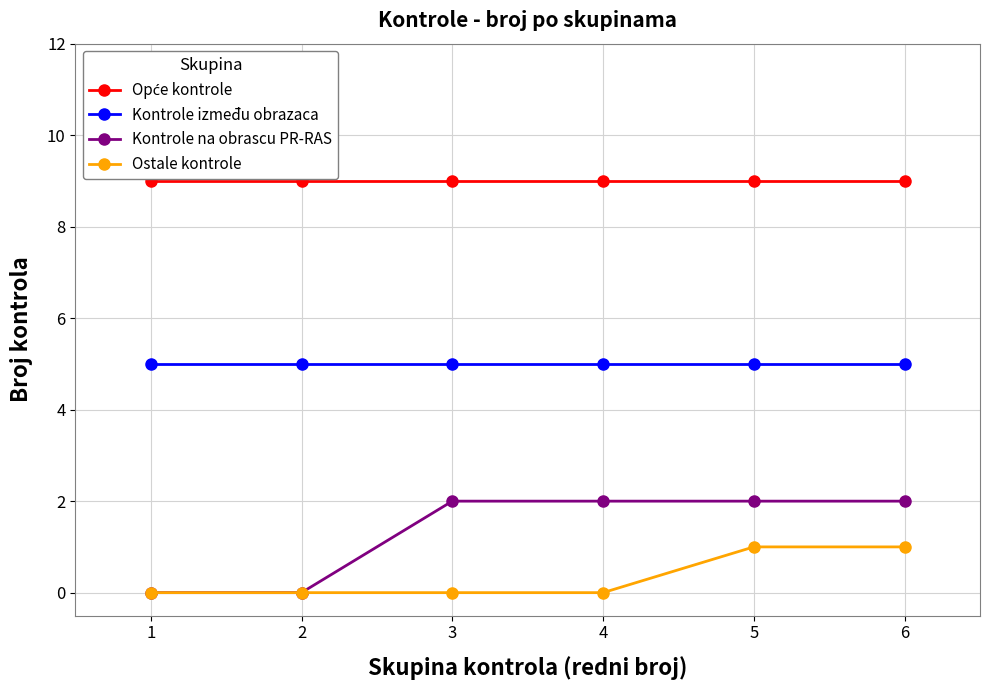

True or false: Kontrole između obrazaca has a value of 5 at 1.

True